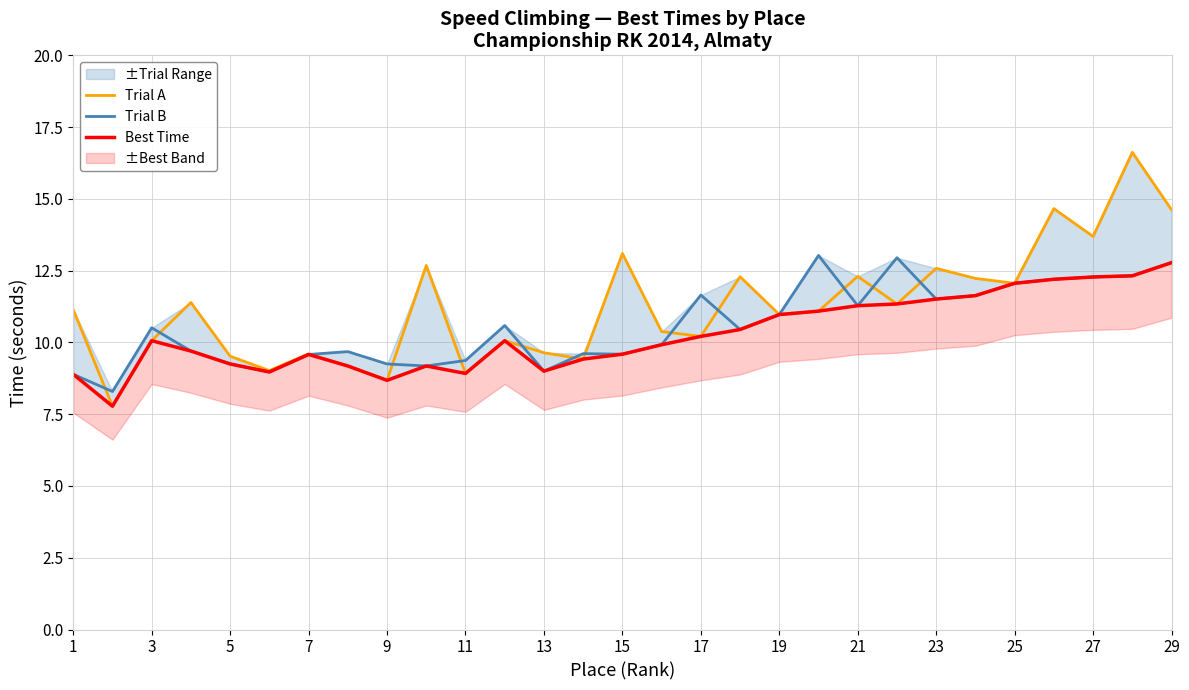

What is the value of the Trial A point at the 5th from the left?

9.5